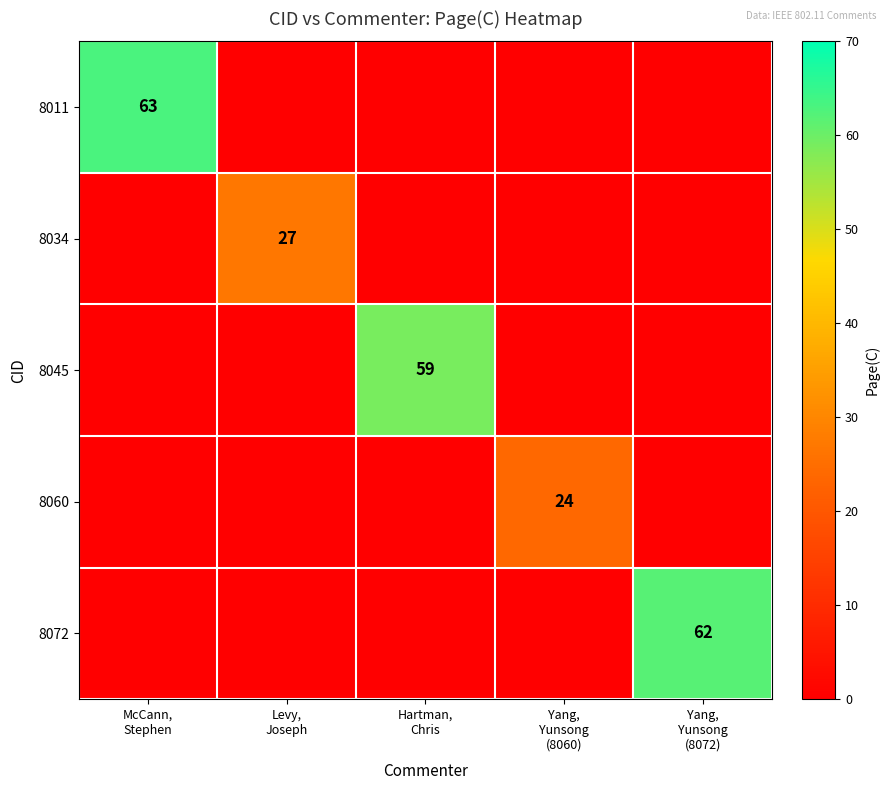

At which category is the sum across all series the highest?

McCann,
Stephen